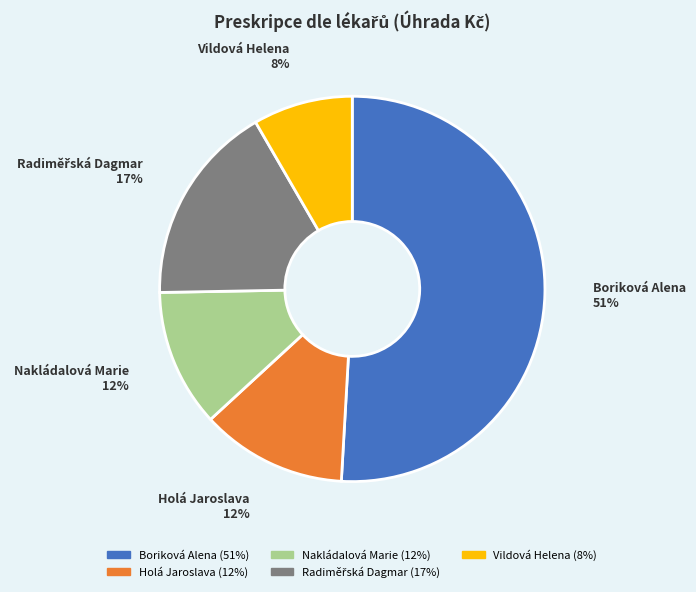

True or false: Nakládalová Marie accounts for 12% of the total.

True